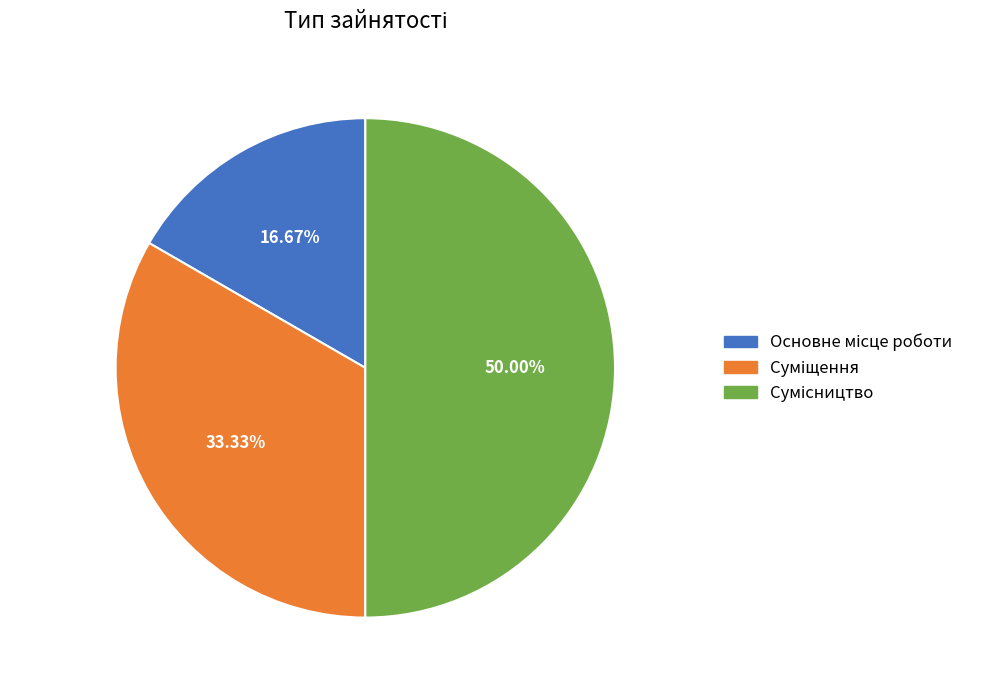

What is the smallest slice in the pie chart?

Основне місце роботи